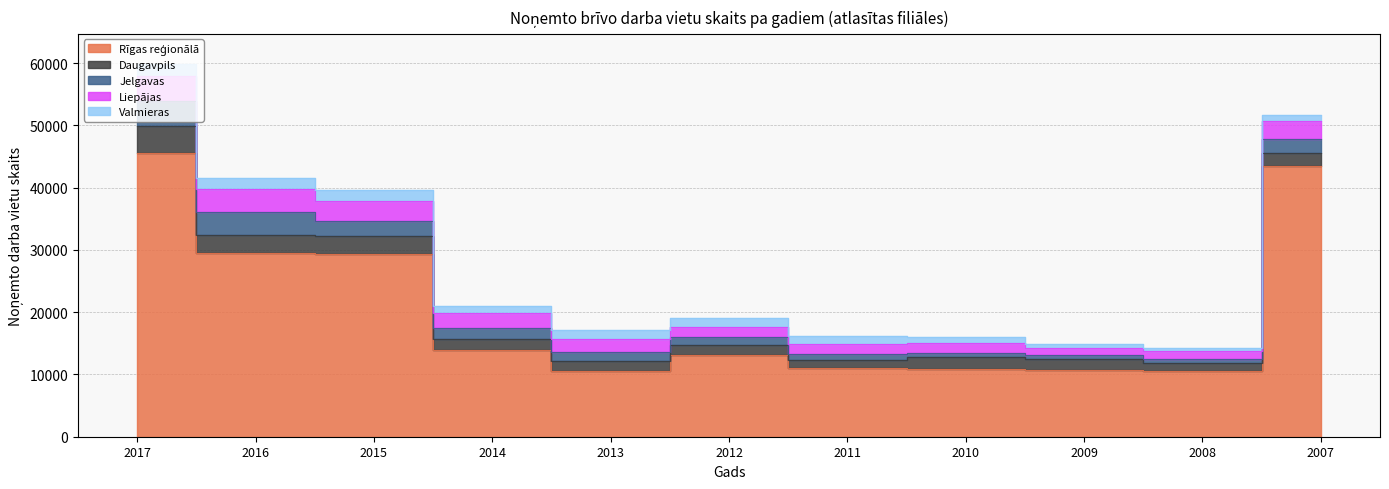

Reading left to right, list all the values displayed in this chart.

Rīgas reģionālā: 2017=45608	2016=29441	2015=29329	2014=13891	2013=10525	2012=13073	2011=11050	2010=10854	2009=10779	2008=10494	2007=43512
Daugavpils: 2017=4239	2016=3020	2015=2829	2014=1804	2013=1591	2012=1668	2011=1249	2010=1927	2009=1623	2008=1388	2007=2097
Jelgavas: 2017=4119	2016=3676	2015=2499	2014=1709	2013=1416	2012=1287	2011=1008	2010=691	2009=750	2008=643	2007=2156
Liepājas: 2017=3952	2016=3580	2015=3187	2014=2398	2013=2161	2012=1560	2011=1585	2010=1498	2009=1072	2008=1179	2007=2932
Valmieras: 2017=1967	2016=1862	2015=1755	2014=1245	2013=1364	2012=1442	2011=1310	2010=992	2009=678	2008=525	2007=1022